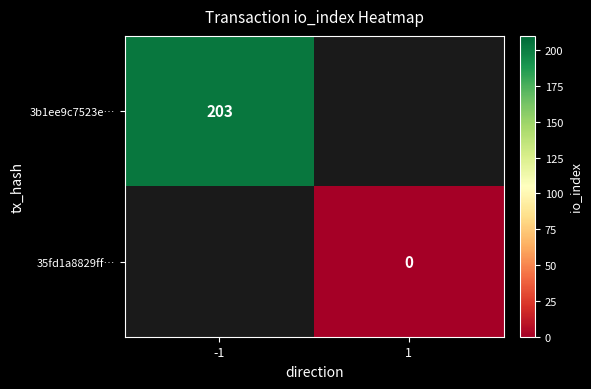

True or false: 3b1ee9c7523e… has a value of 67.3 at -1.

False